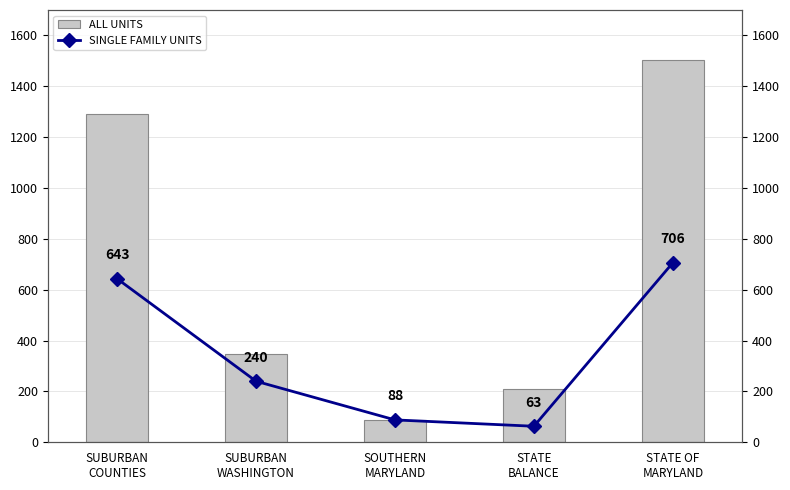

List the series in order of their overall mean, lowest first.

SINGLE FAMILY UNITS, ALL UNITS